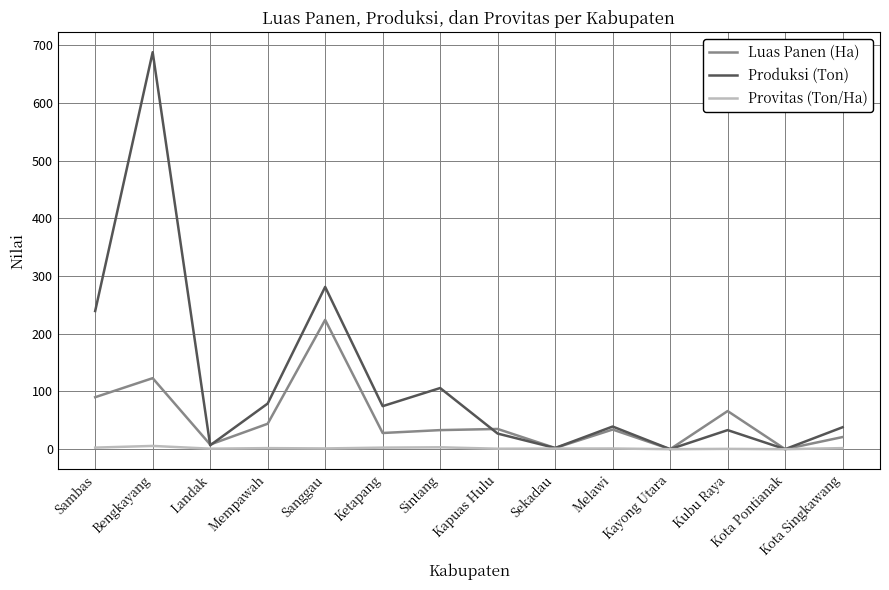

Where is Produksi (Ton) nearest to the value 343?

Sanggau